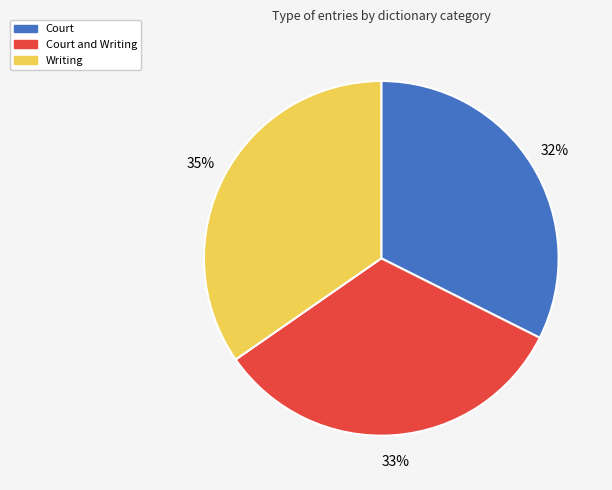

How many segments does this pie chart have?

3